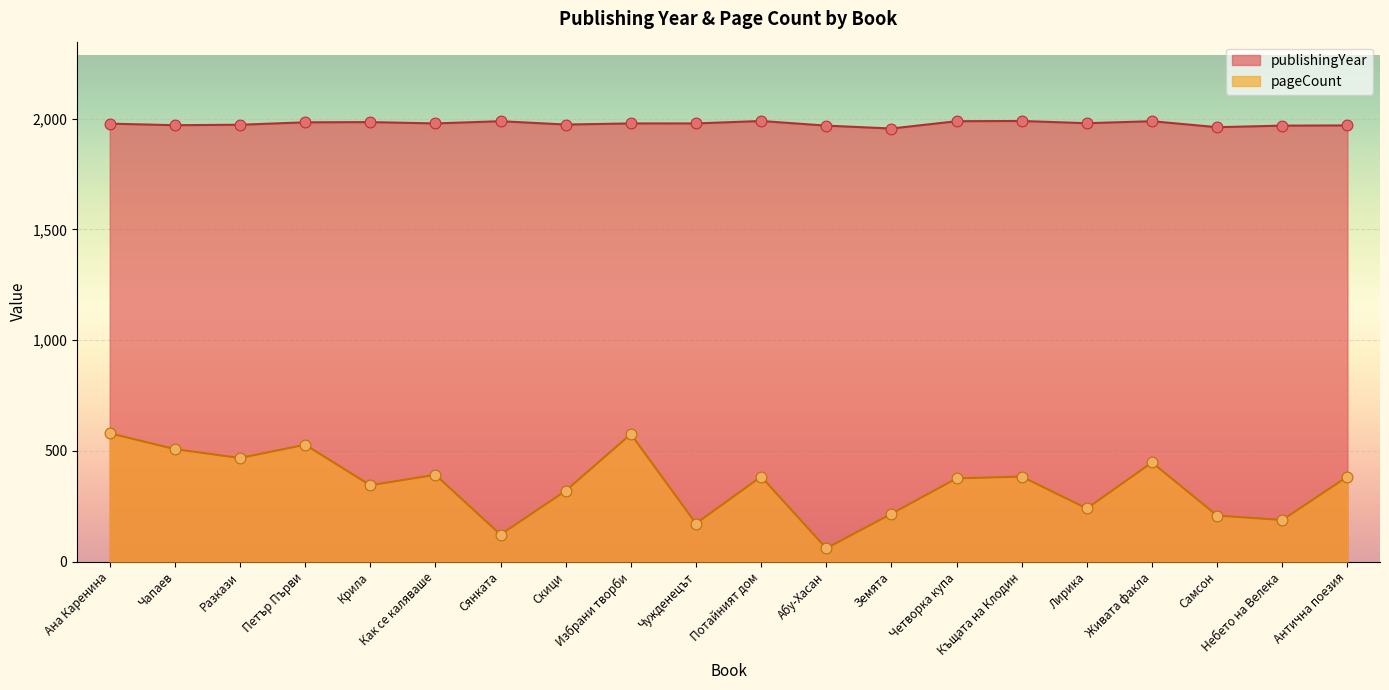

What is the change in value from Ана Каренина to Как се каляваше?

+1